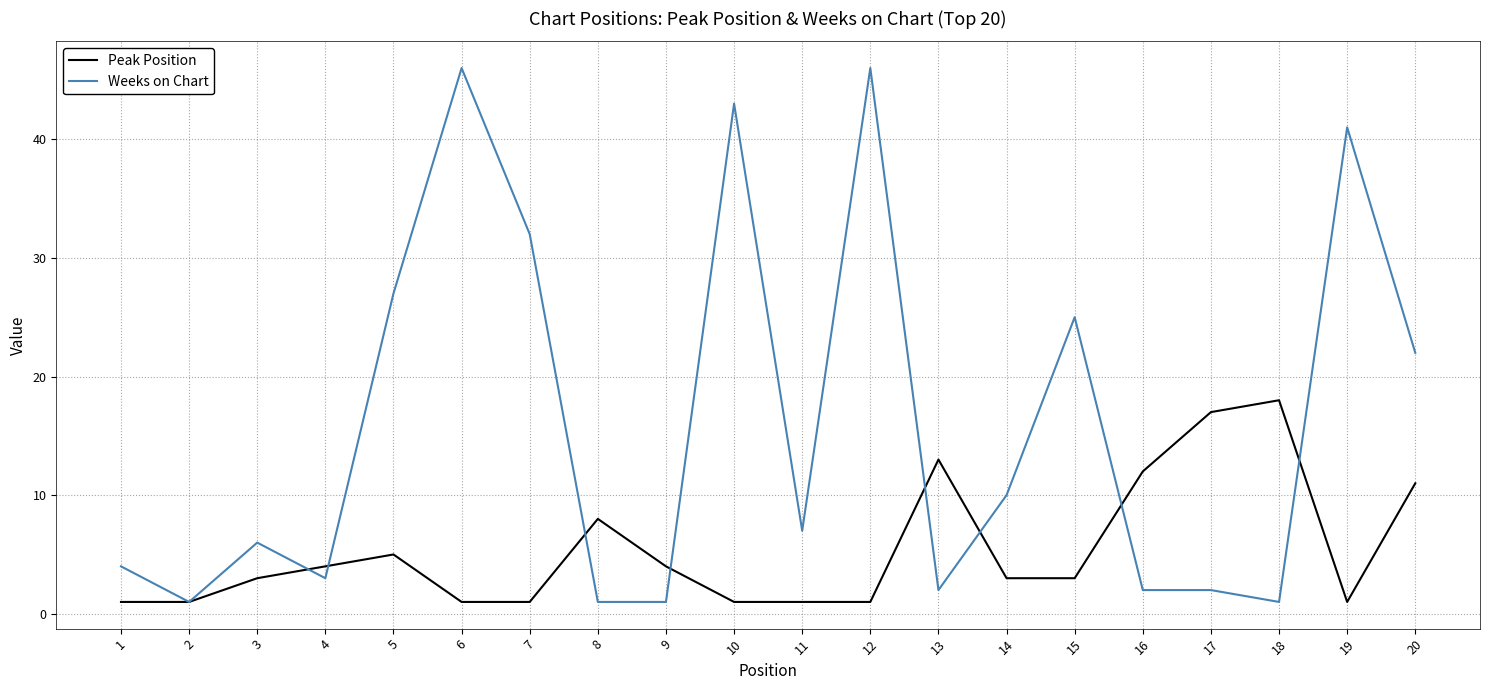

Rank the series by their maximum value, from lowest to highest.

Peak Position, Weeks on Chart